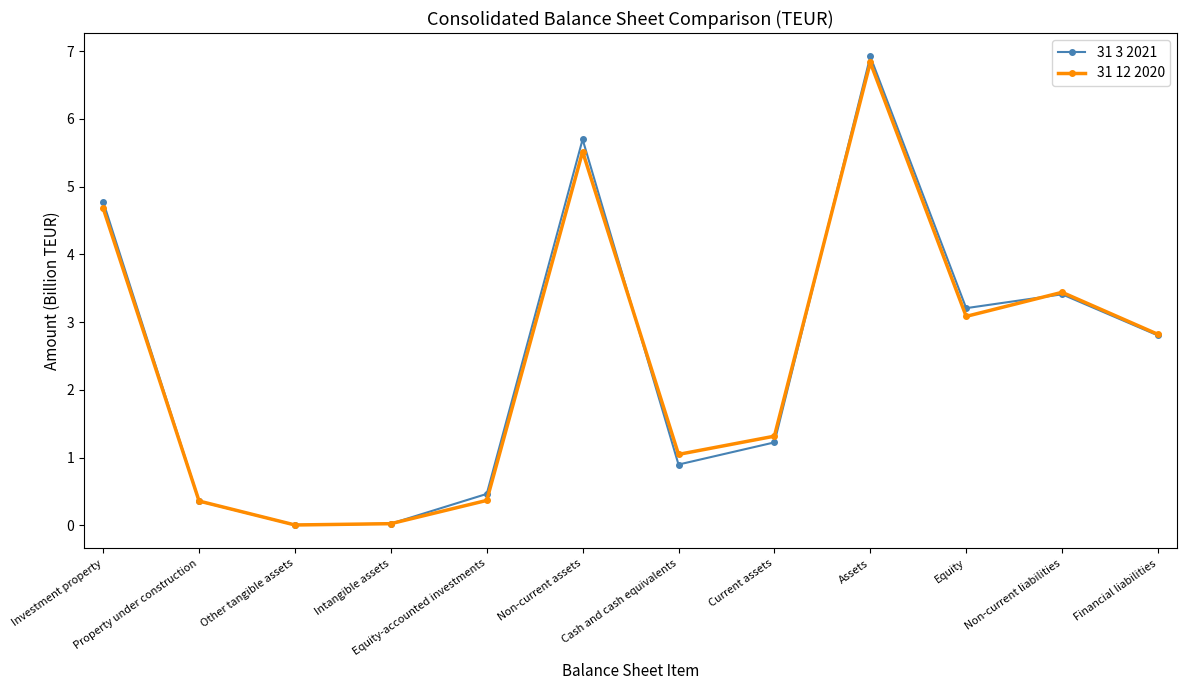

The 31 12 2020 series shows 0.4 at Property under construction. True or false?

True